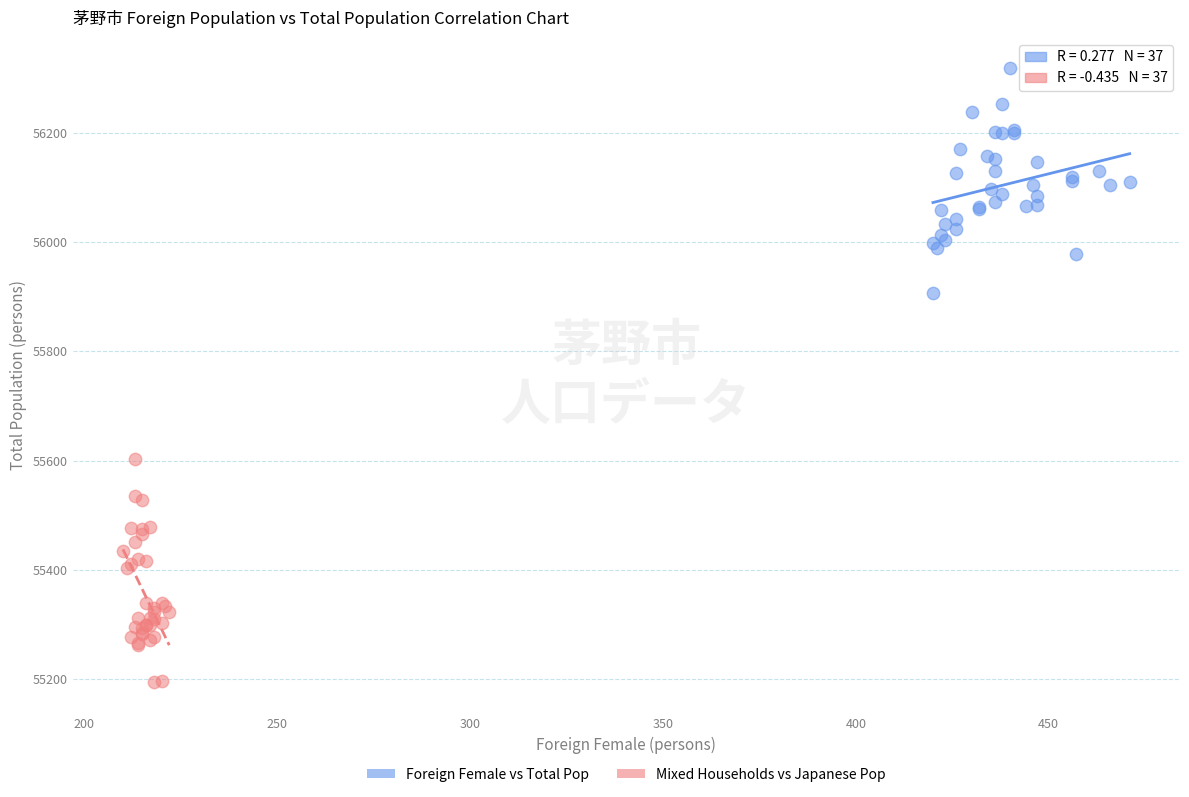

Which series reaches the maximum Y coordinate?

Foreign Female vs Total Pop